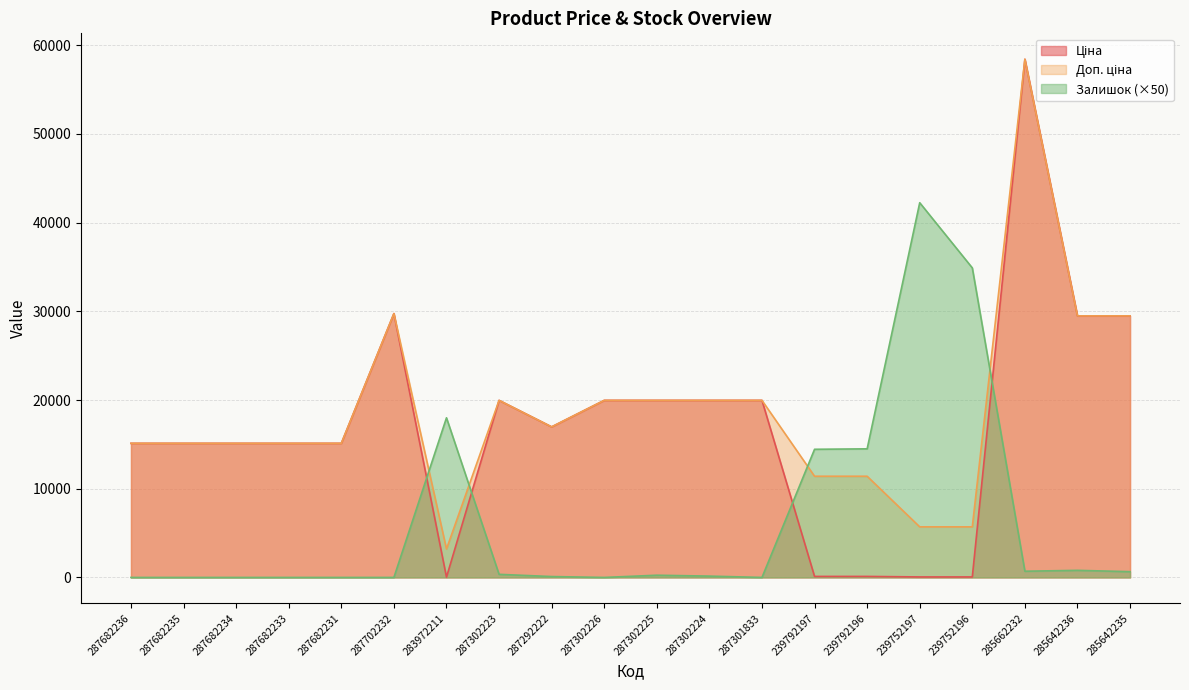

What is the sum of the Залишок values at 285662232 and 239752197?

42950.0